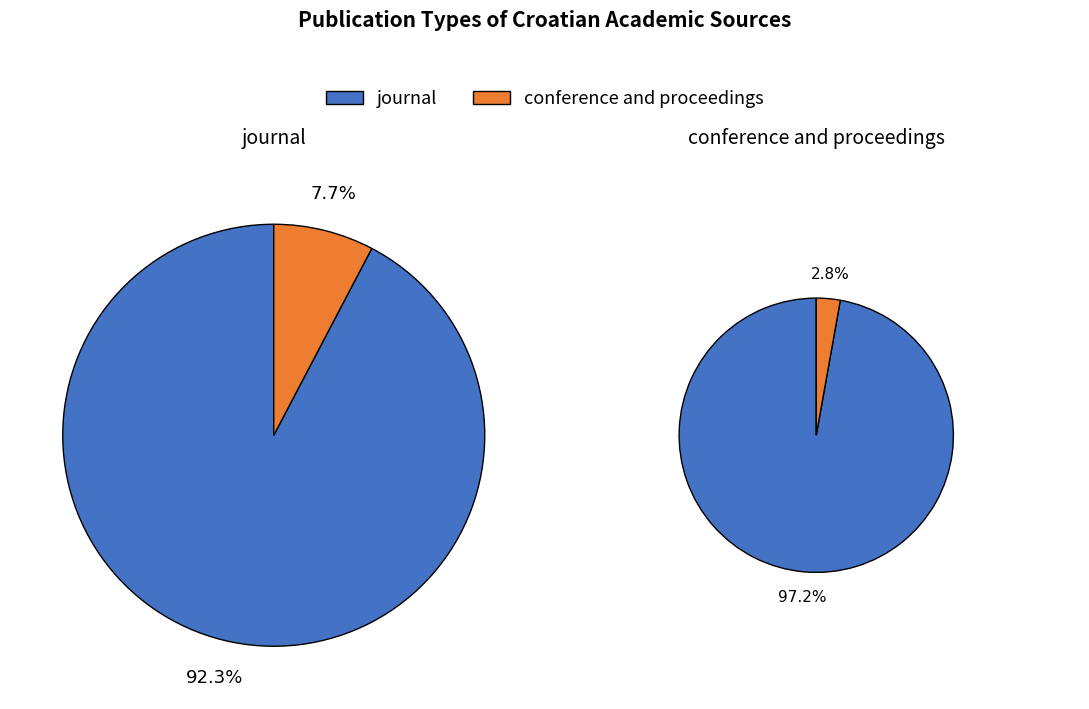

Which slice is the smallest?

conference and proceedings